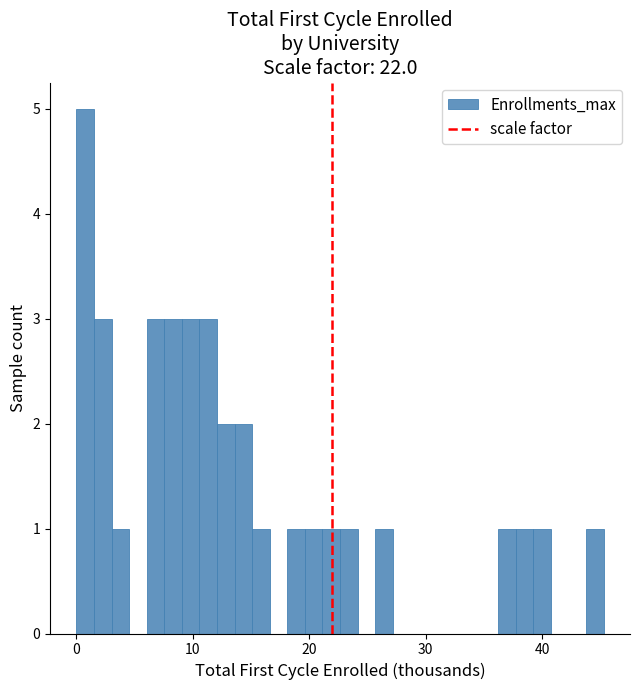

Read against the x-axis, roughly where is the centre of the tallest bar?

1